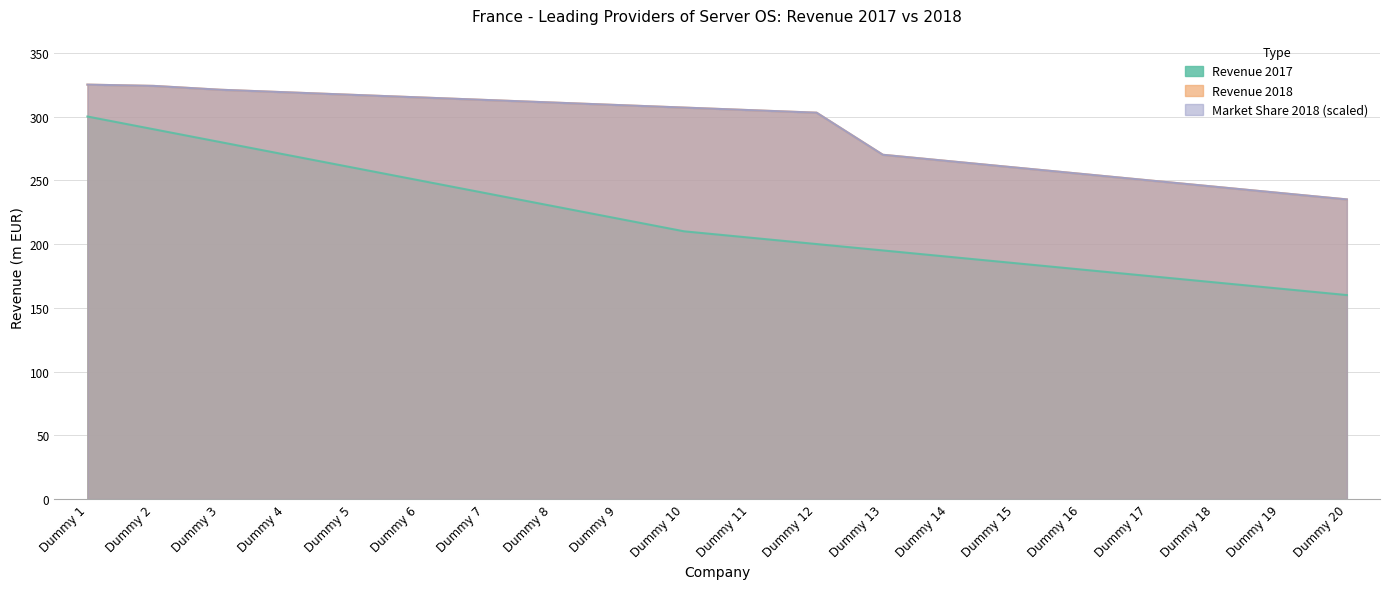

What are all the series names shown in the legend?

Revenue 2017, Revenue 2018, Market Share 2018